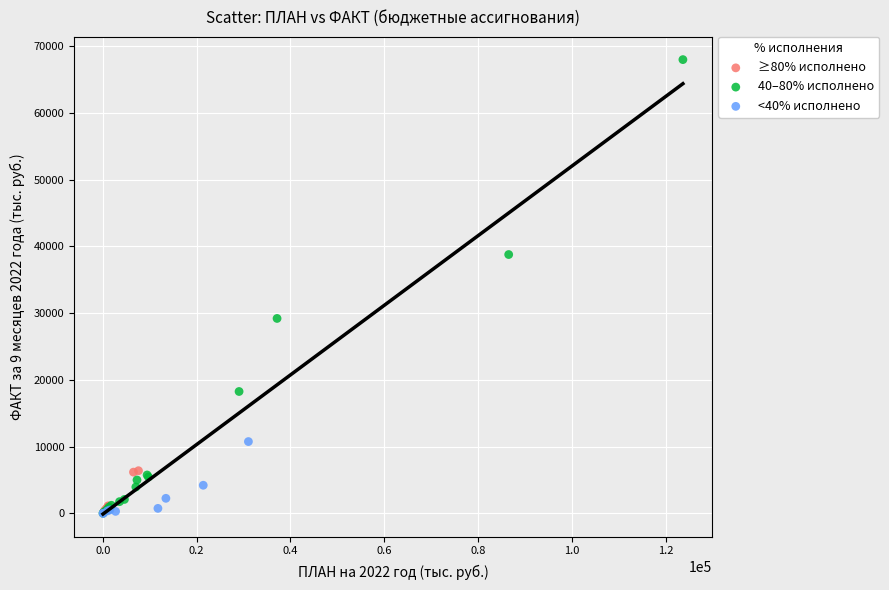

Which series has the largest Y range (max minus min)?

40–80% исполнено